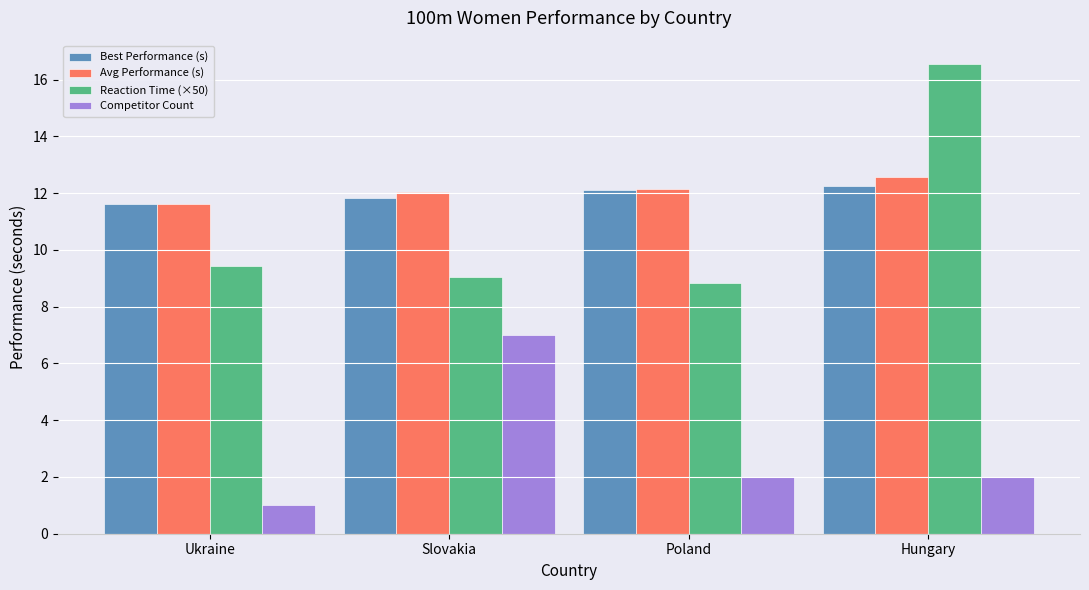

Is it true that Avg Performance (s) equals 12.2 at Poland?

True